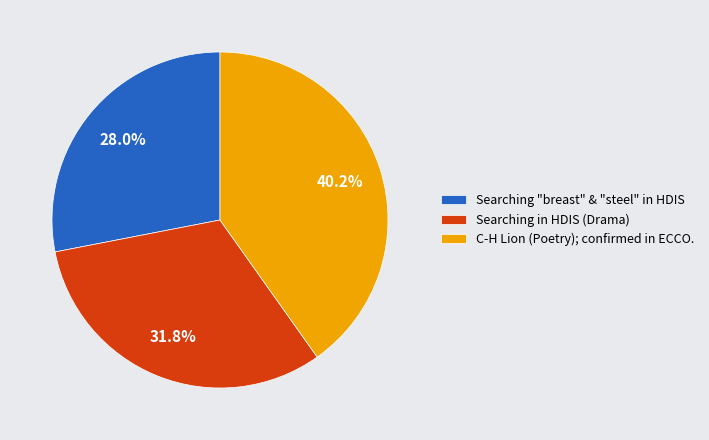

Do C-H Lion (Poetry); confirmed in ECCO. and Searching in HDIS (Drama) together represent more than half of the pie?

Yes